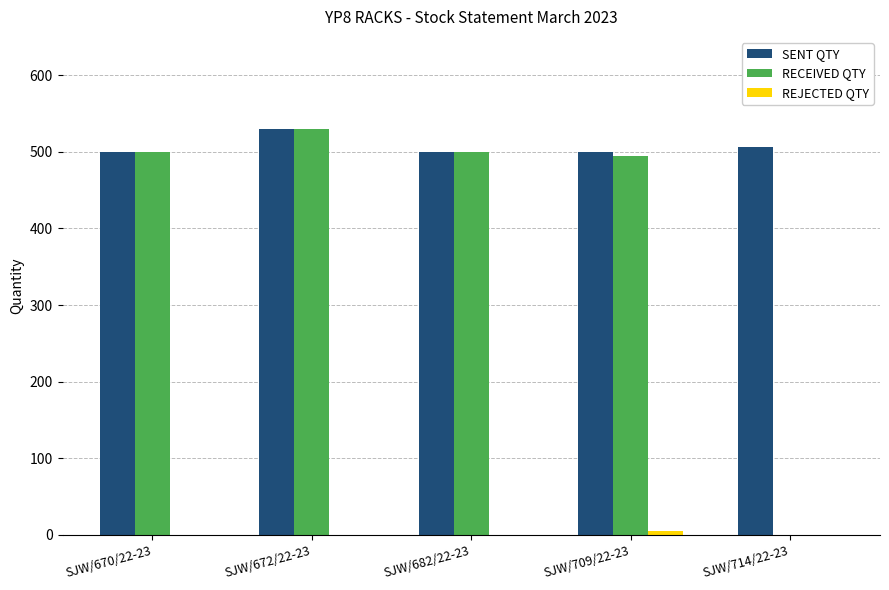

The SENT QTY series shows 500 at SJW/709/22-23. True or false?

True